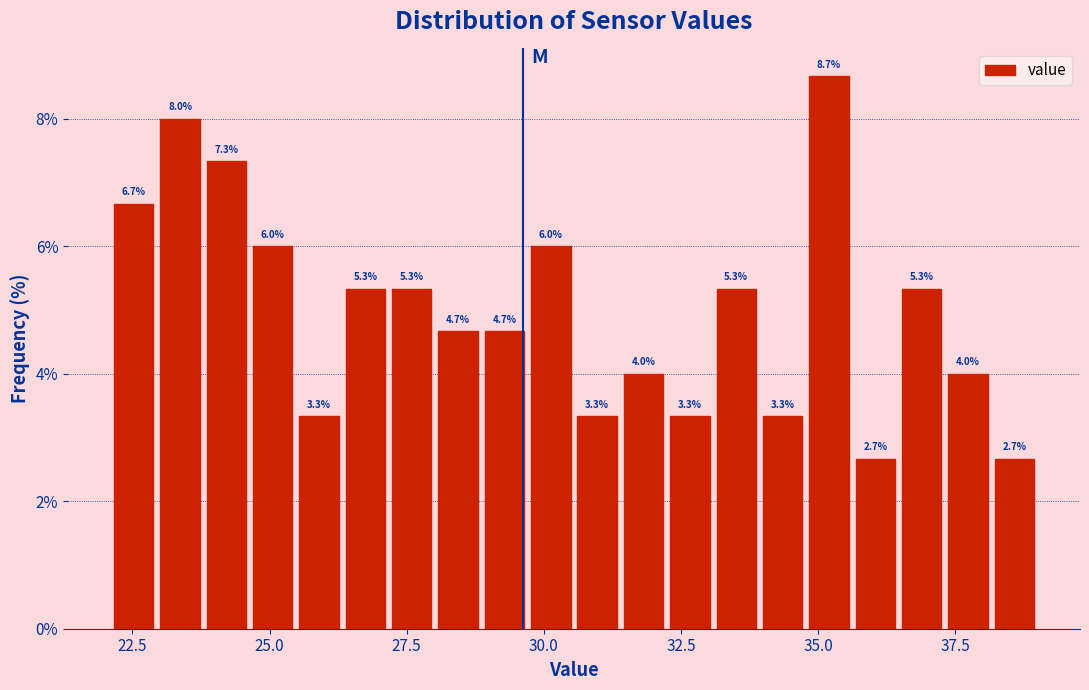

Read against the x-axis, roughly where is the centre of the tallest bar?

35.0